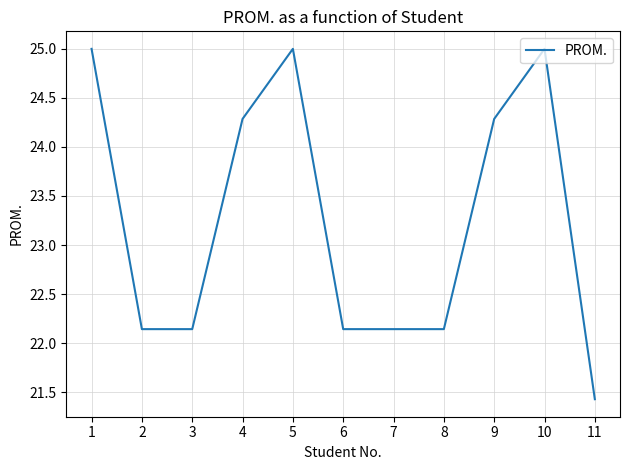

Between 11 and 2, which is larger?

2